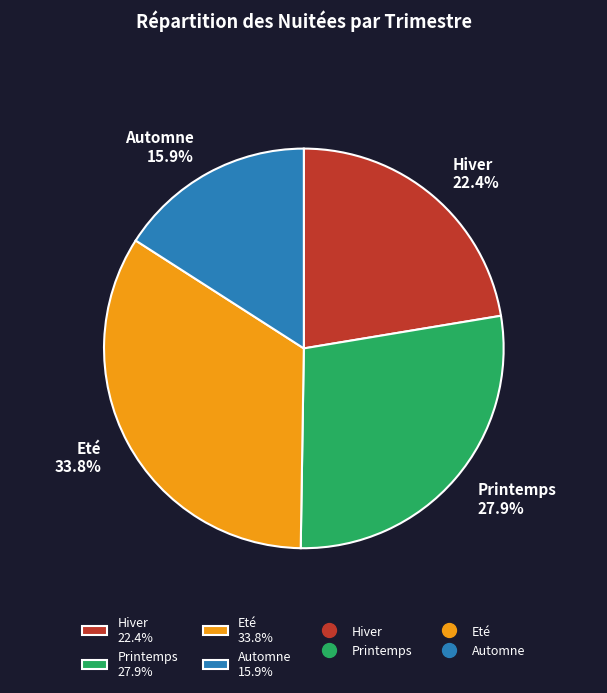

To the nearest percent, what is the difference between the Hiver and Automne slice percentages?

6%